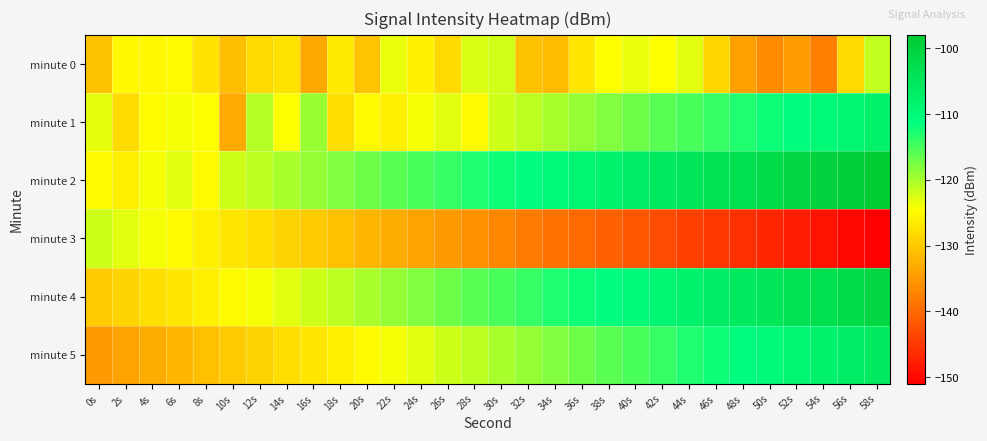

Which category has the highest value across all series?

58s